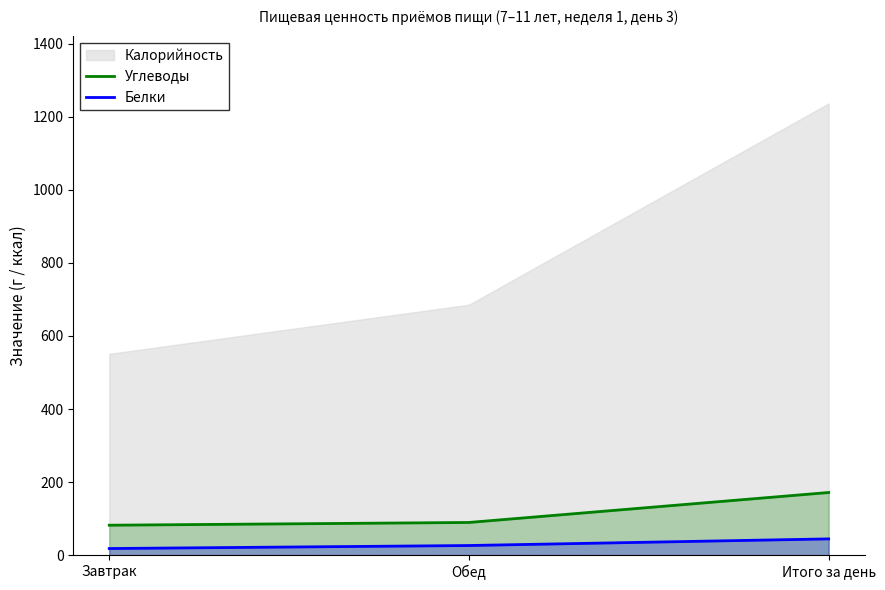

Is it true that Белки equals 44.6 at Итого за день?

True